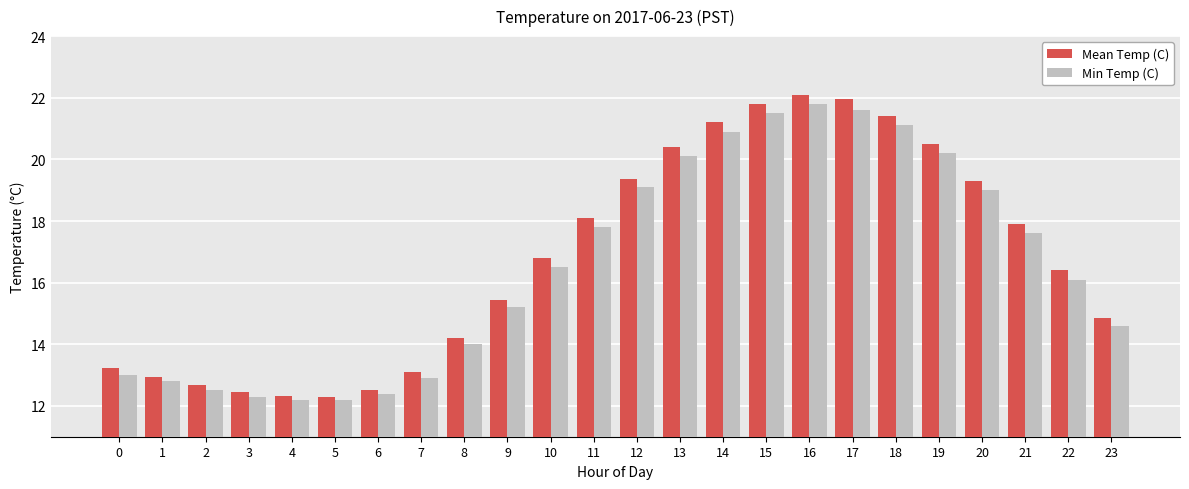

What is the value of the Mean Temp (C) bar at the 21st from the left?

19.3